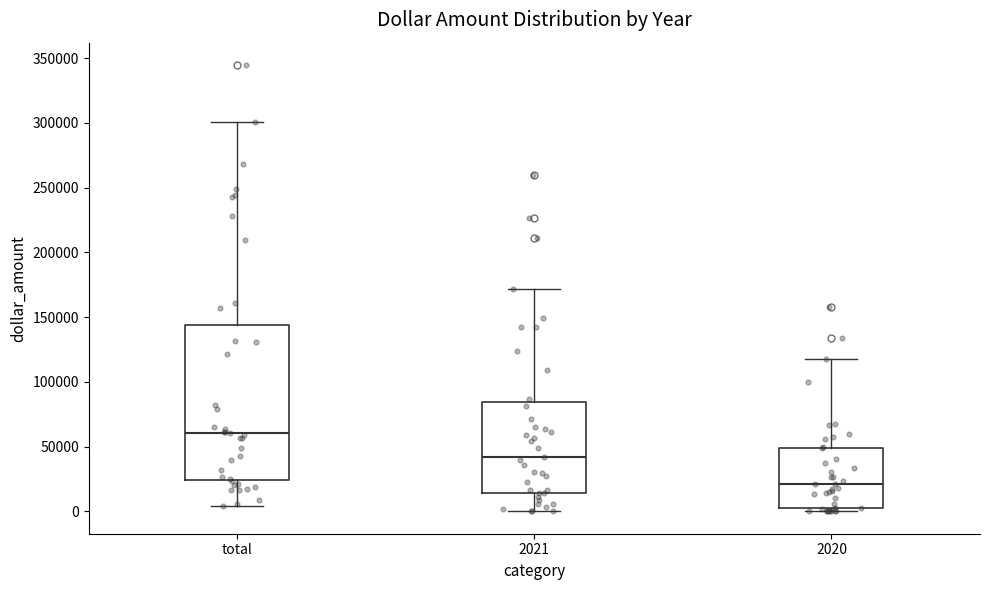

Reading left to right, transcribe this box plot: for each box, give where its median line is, the range the box spans, and where its two whiskers end, as read against the y-axis. The values are not printed on the chart, so give them approximately, as read against the axis.

total: median 60000, box 25000 to 145000, whiskers 5000 to 300000
2021: median 40000, box 15000 to 85000, whiskers 0 to 170000
2020: median 20000, box 0 to 50000, whiskers 0 (just below the box's lower edge) to 120000